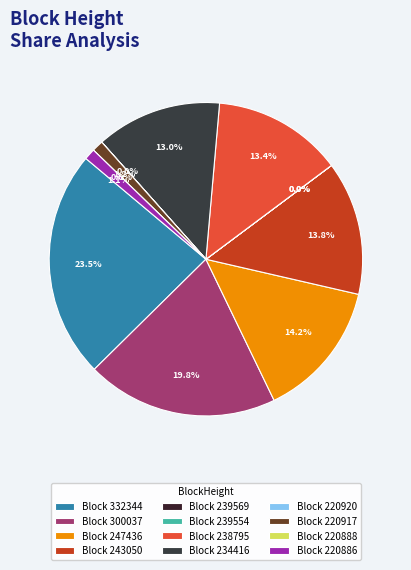

The 243050 slice represents 14% of the pie. True or false?

True